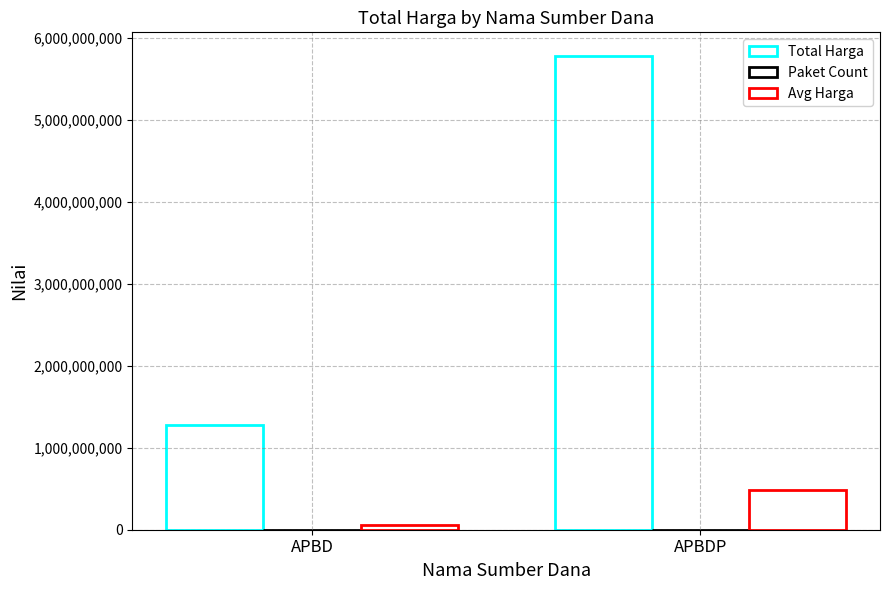

What is the difference between the maximum and minimum values in the Avg Harga series?

423362373